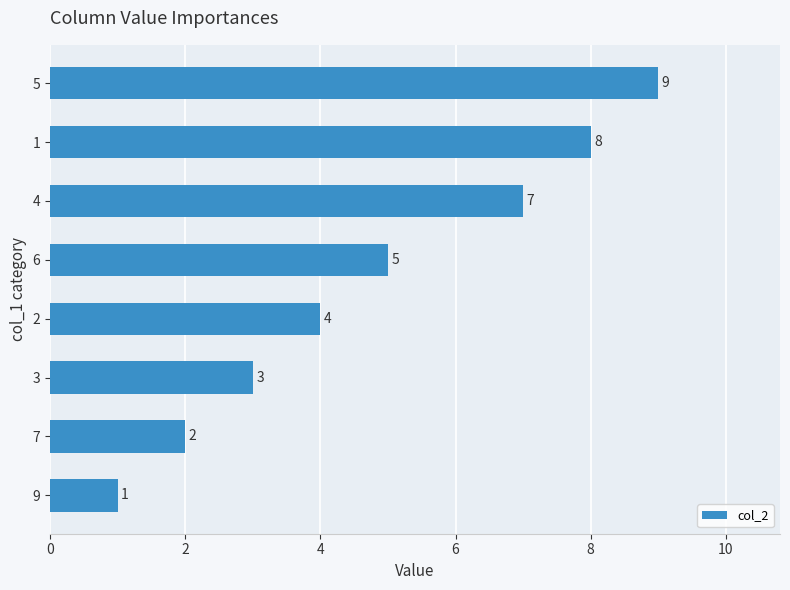

How many values are between 3 and 8?

5